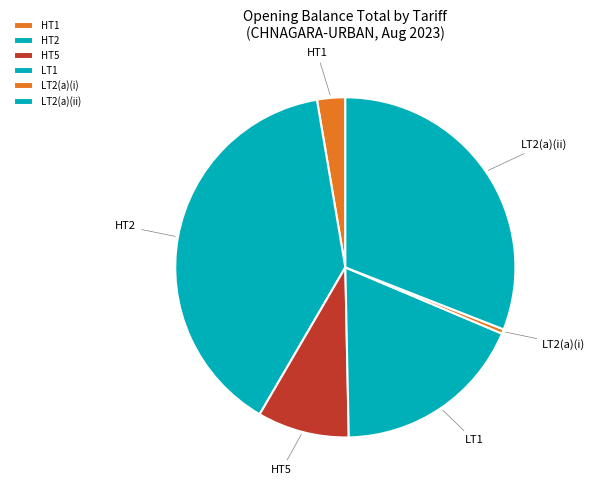

Does LT2(a)(i) account for over 50% of the chart?

No